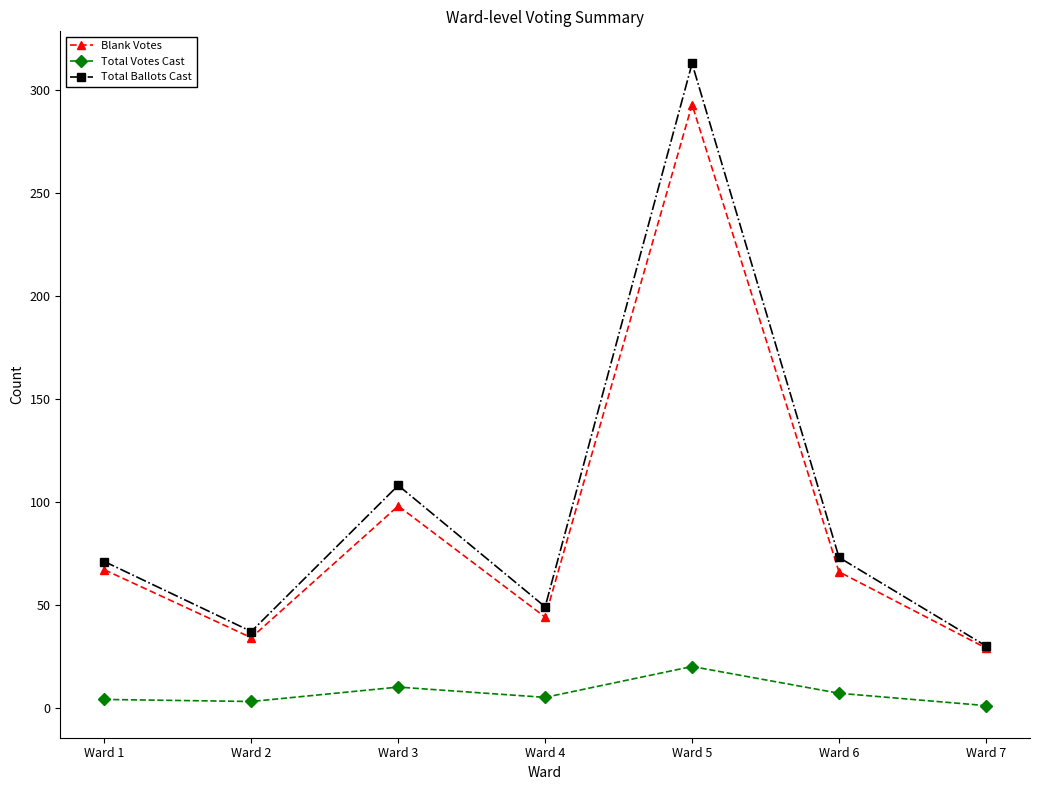

What is the difference between the Total Ballots Cast values at Ward 7 and Ward 4?

19